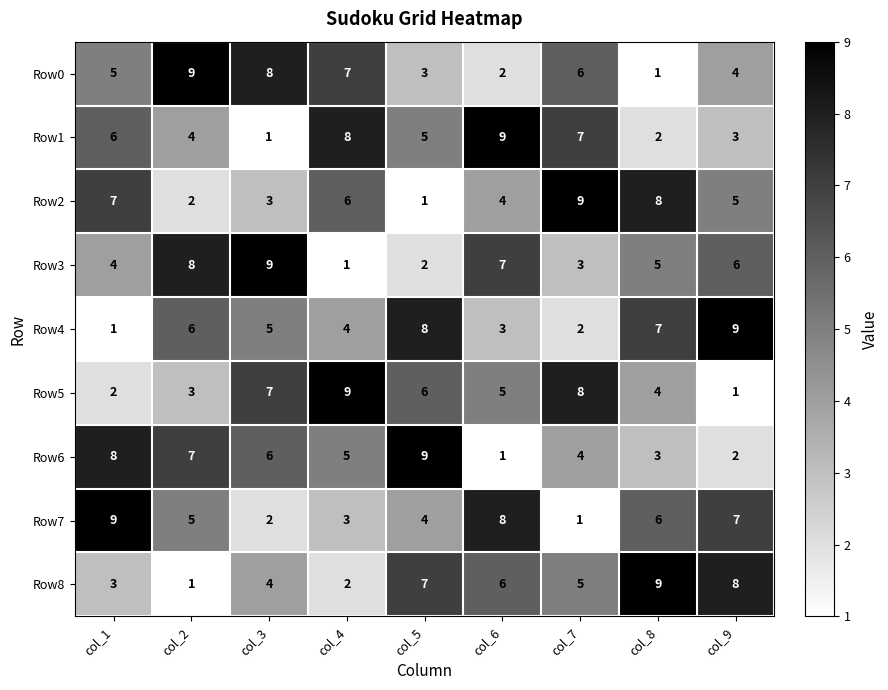

The value of Row1 at col_7 is 2. True or false?

False